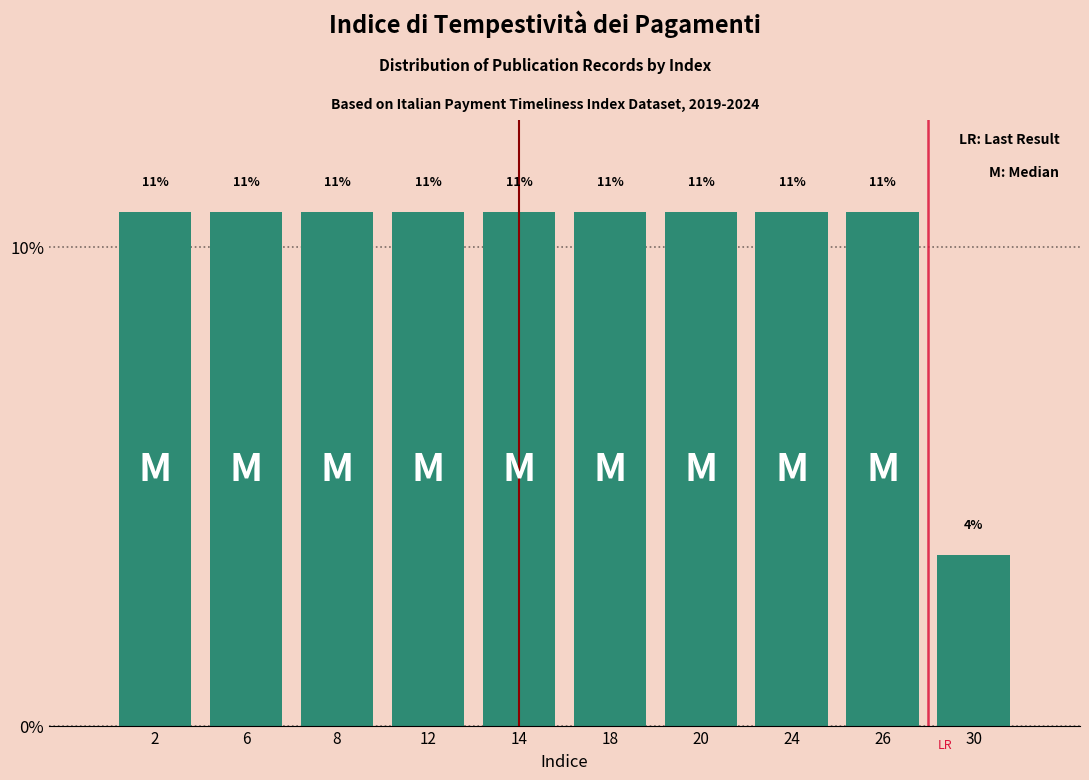

Are the bars horizontal?

No